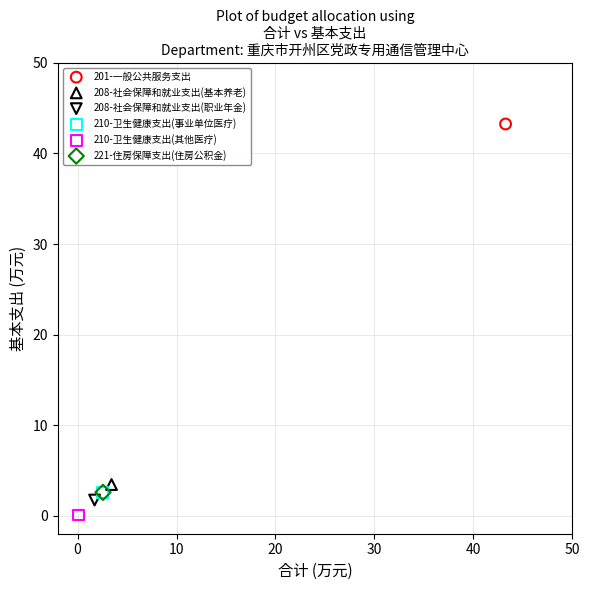

Which series contains the highest Y value?

201-一般公共服务支出